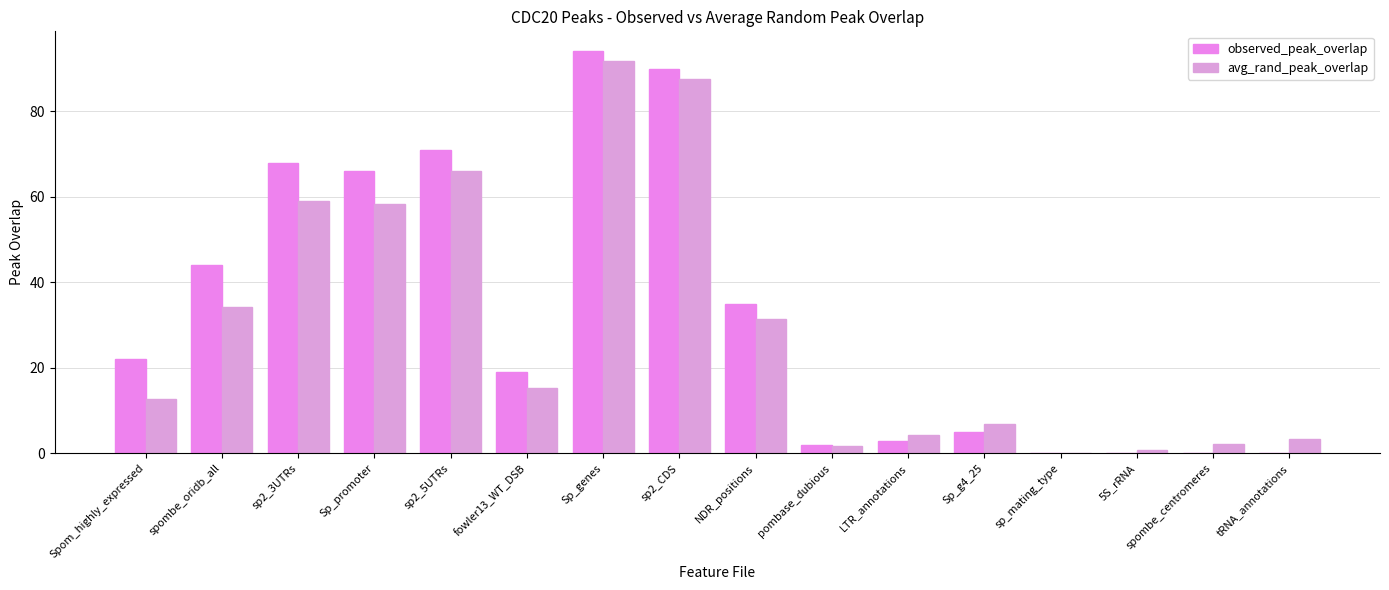

Reading left to right, what are all the values shown in this chart?

observed_peak_overlap: 22.0	44.0	68.0	66.0	71.0	19.0	94.0	90.0	35.0	2.0	3.0	5.0	0.0	0.0	0.0	0.0
avg_rand_peak_overlap: 12.7	34.3	59.0	58.3	66.1	15.3	91.8	87.5	31.5	1.8	4.3	6.9	0.1	0.7	2.2	3.4